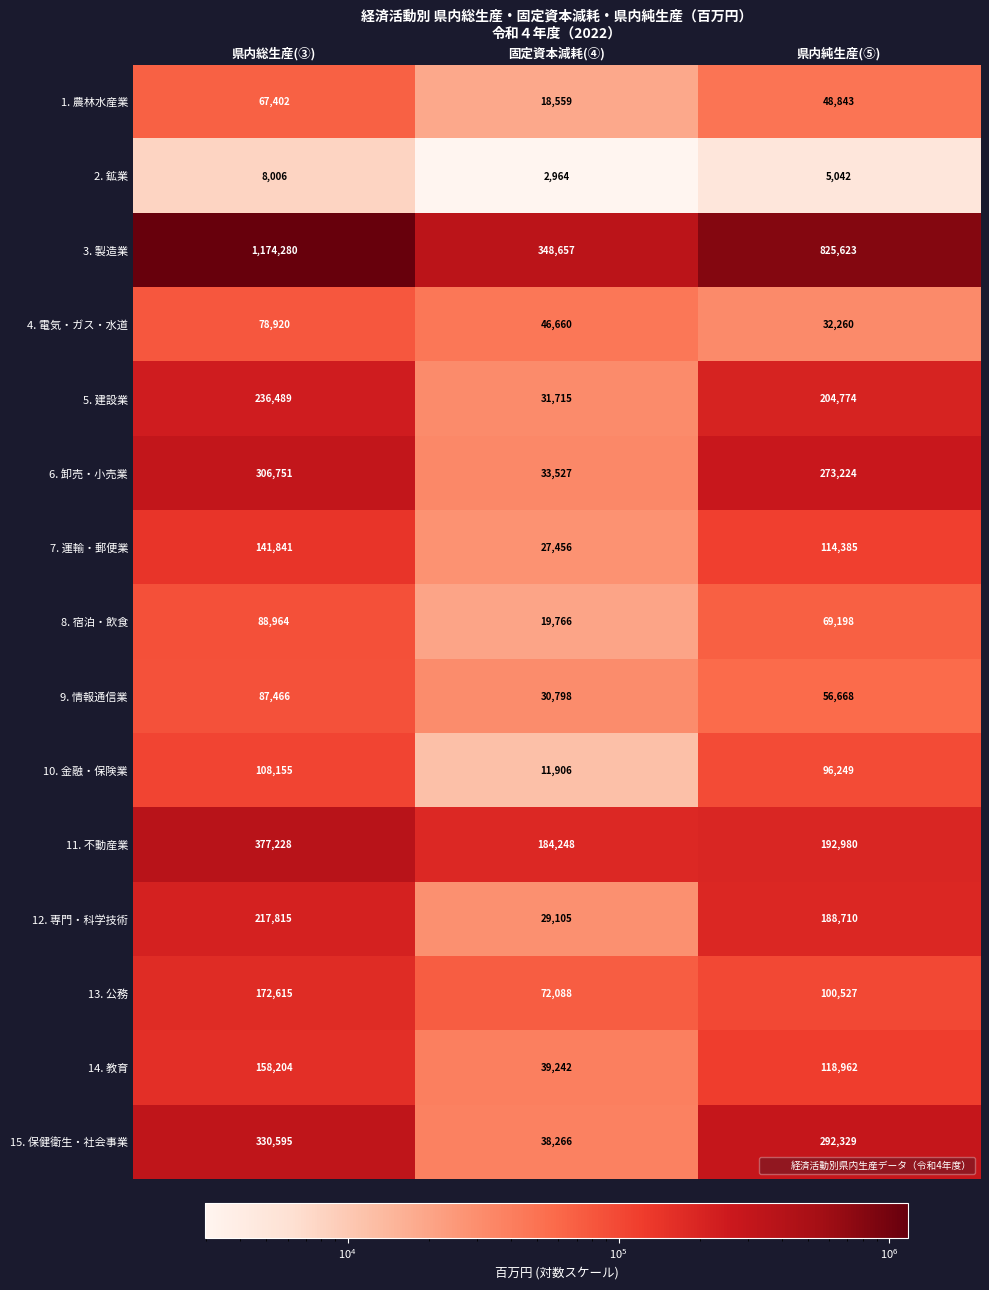

At how many categories does at least one series exceed 502119?

2